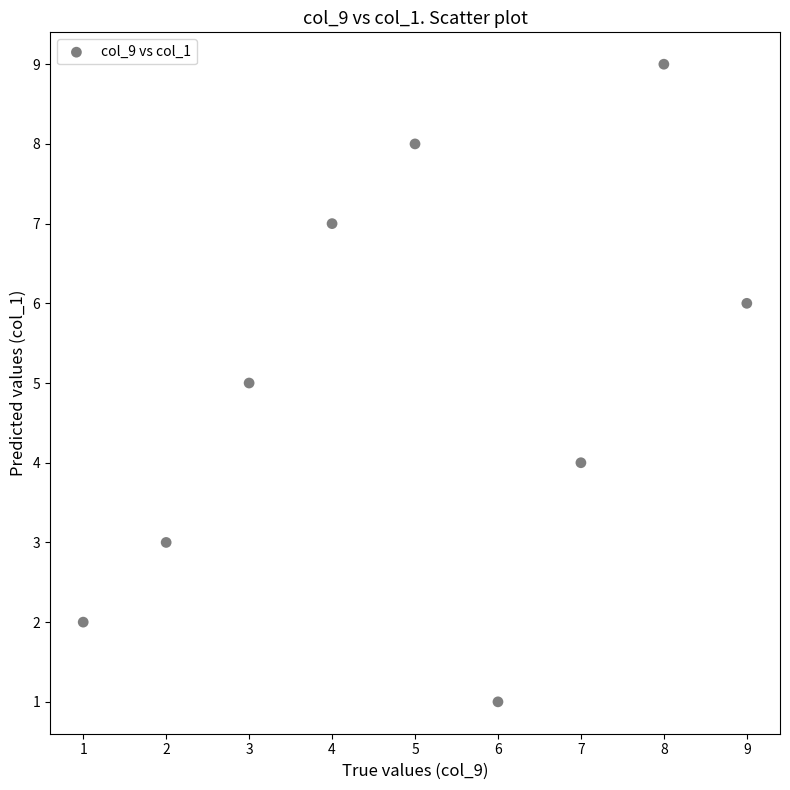

What is the range of X values (max minus min)?

8